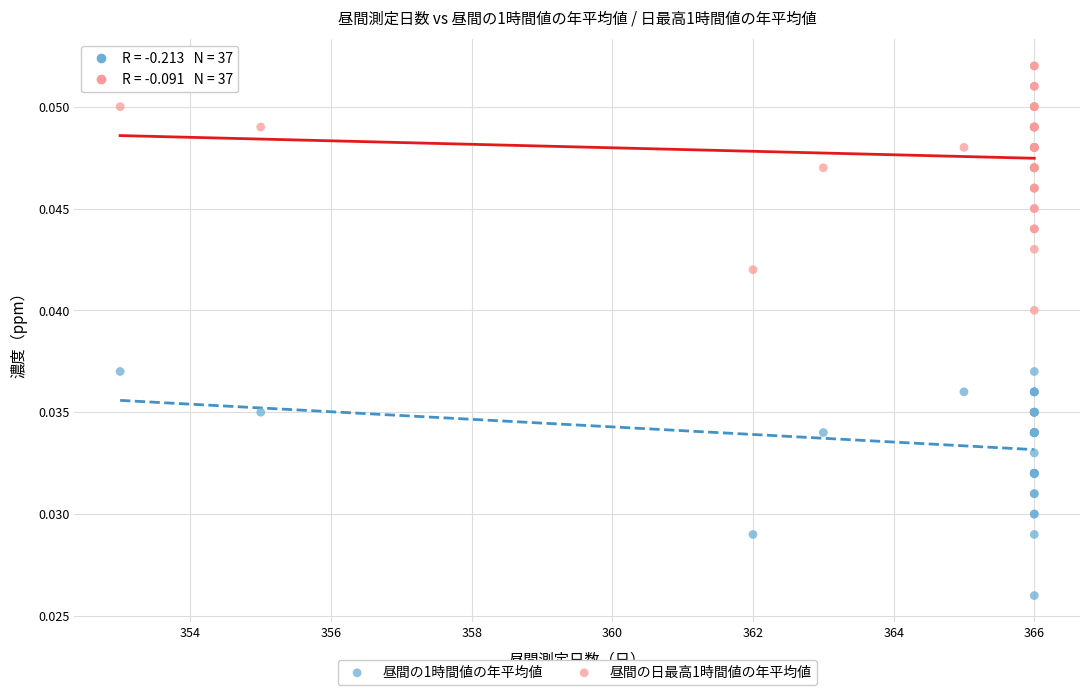

What is the X range (max minus min) for the scatter plot?

13.0